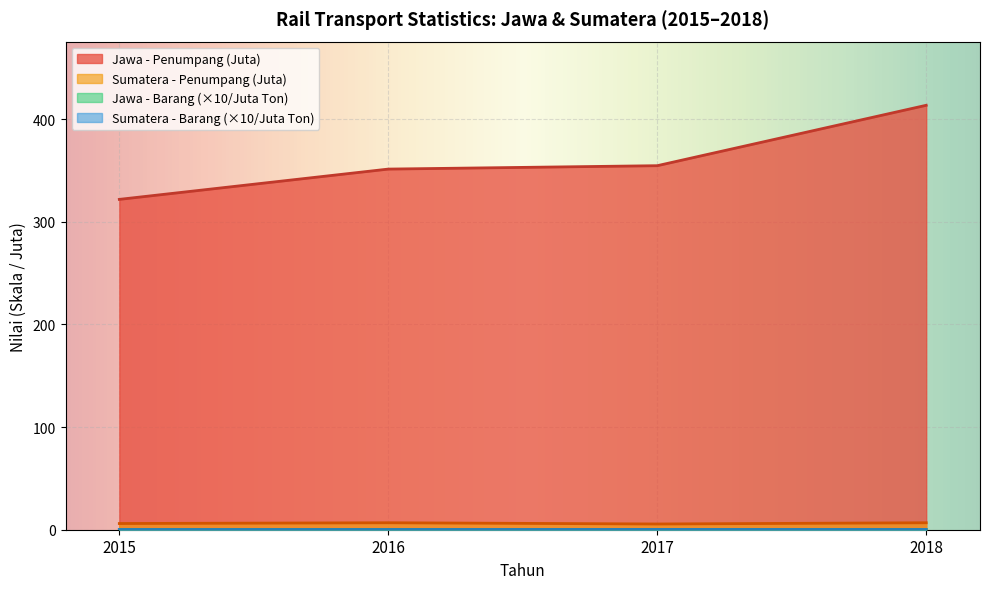

What is the value of the Jawa - Penumpang (Juta) point at the 3rd from the left?

354.6